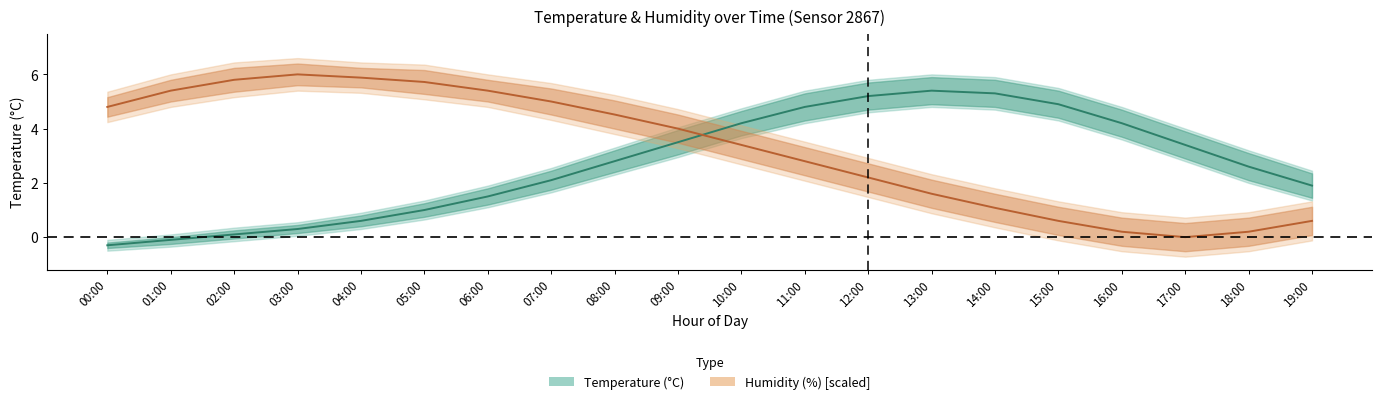

What is the total value across all series at 15:00?

5.5